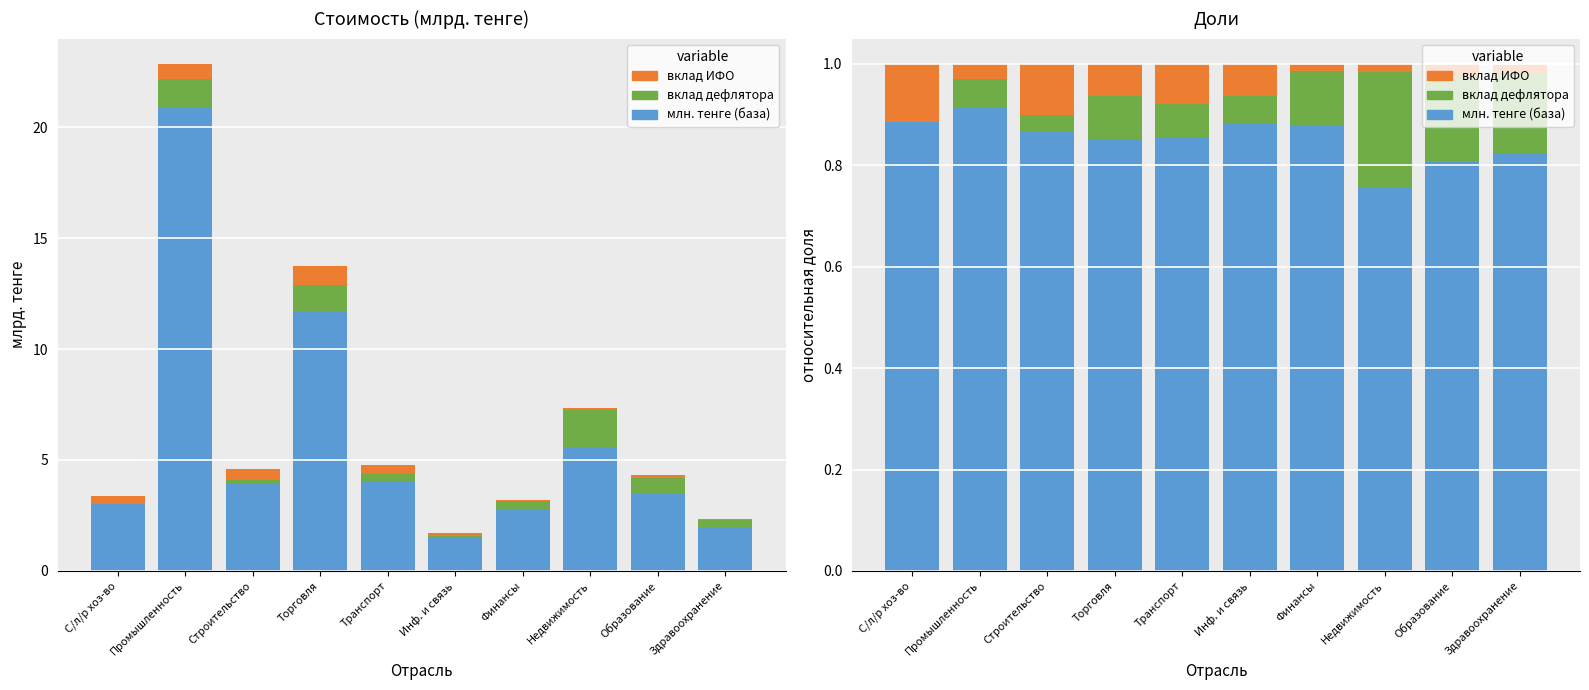

What value does the вклад дефлятора series have at Финансы?

0.1